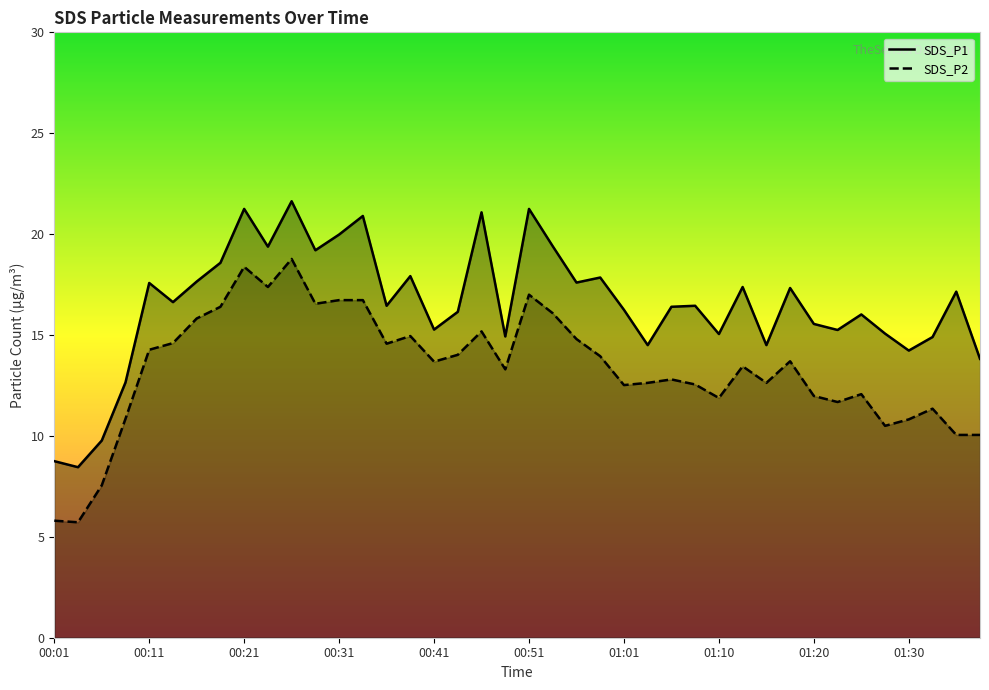

At which category does the chart reach its peak across all series?

10